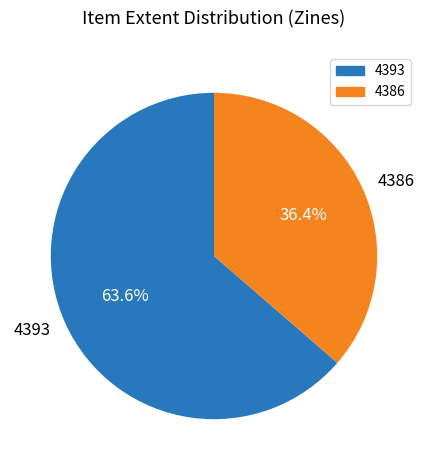

Is there any slice that represents more than half of the pie?

Yes